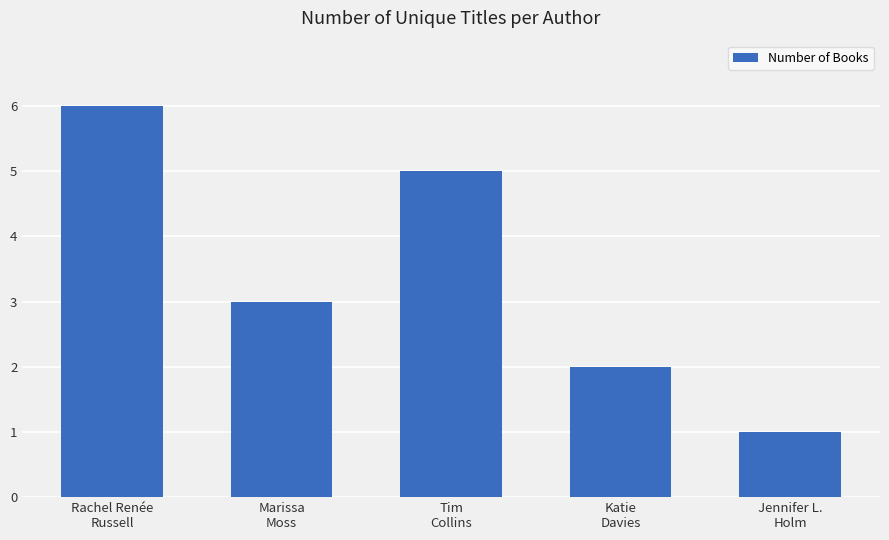

What is the label of the 4th bar from the left?

Katie
Davies